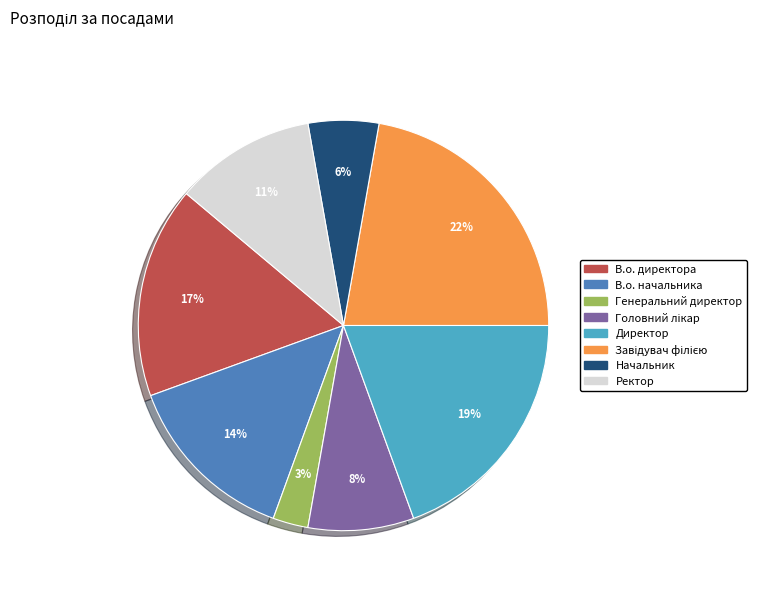

Count the number of slices in the pie.

8